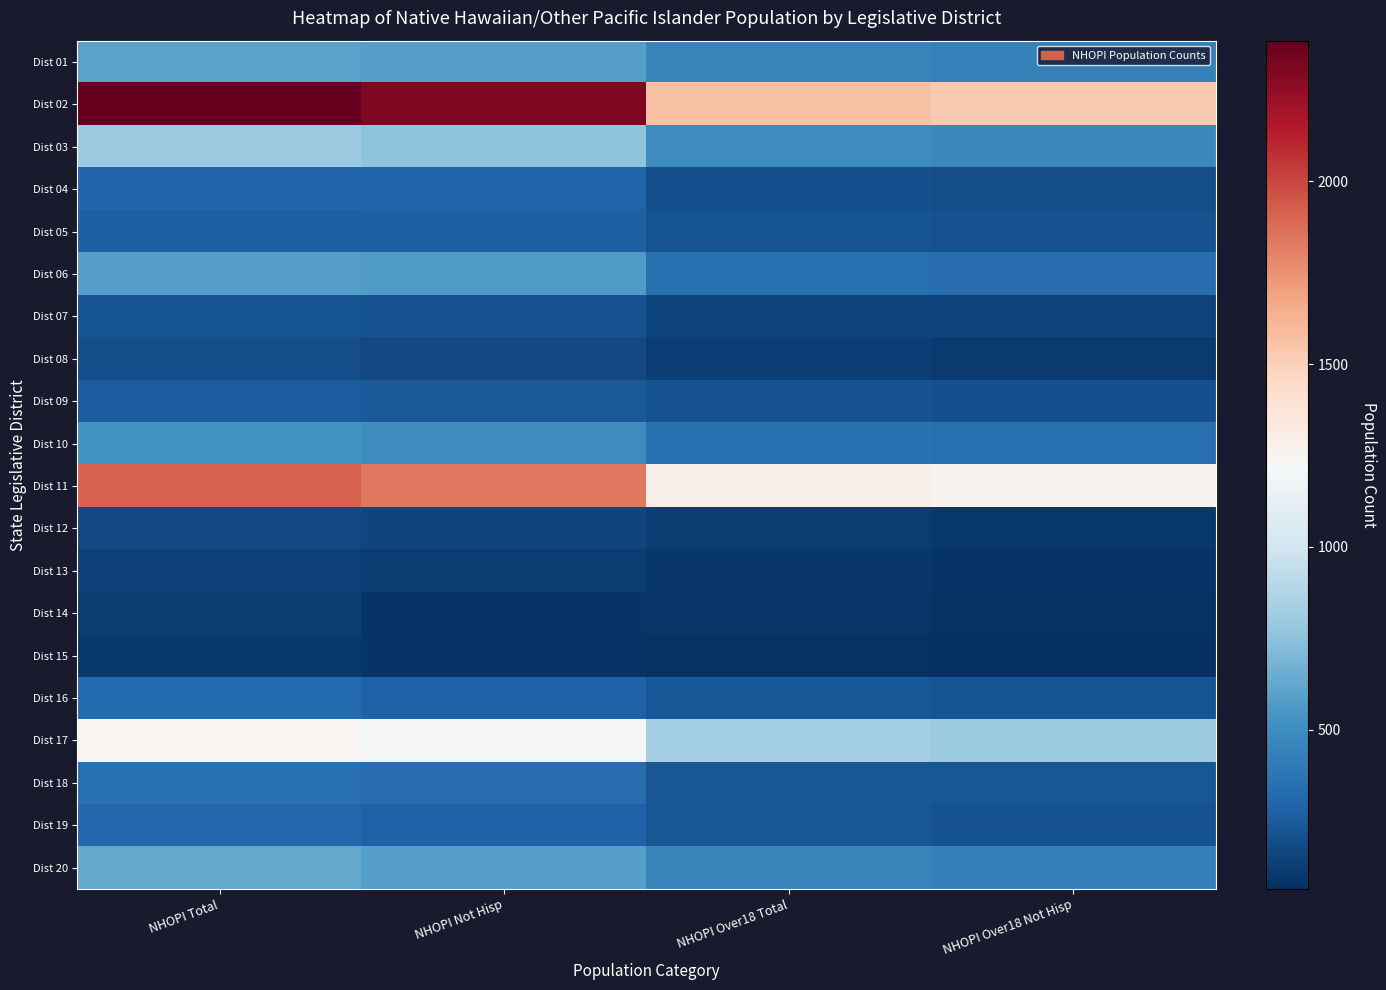

What is the maximum value shown in the chart?

2385